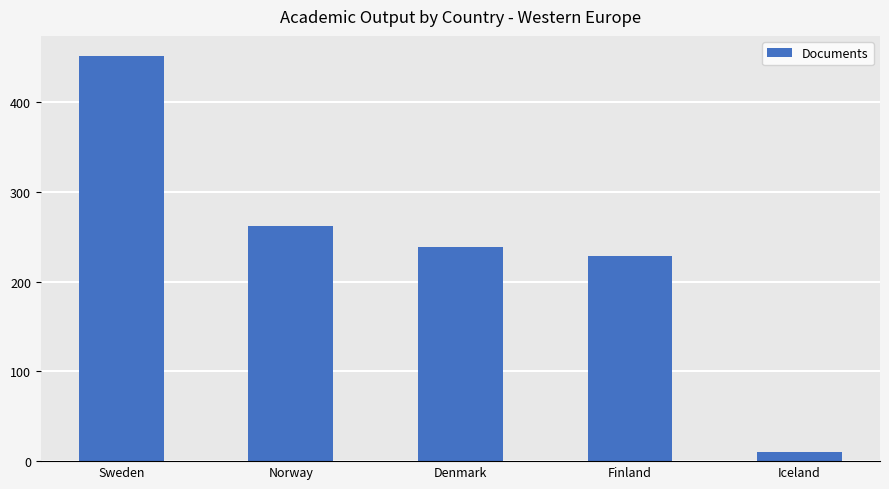

What is the change in value from Sweden to Norway?

-189